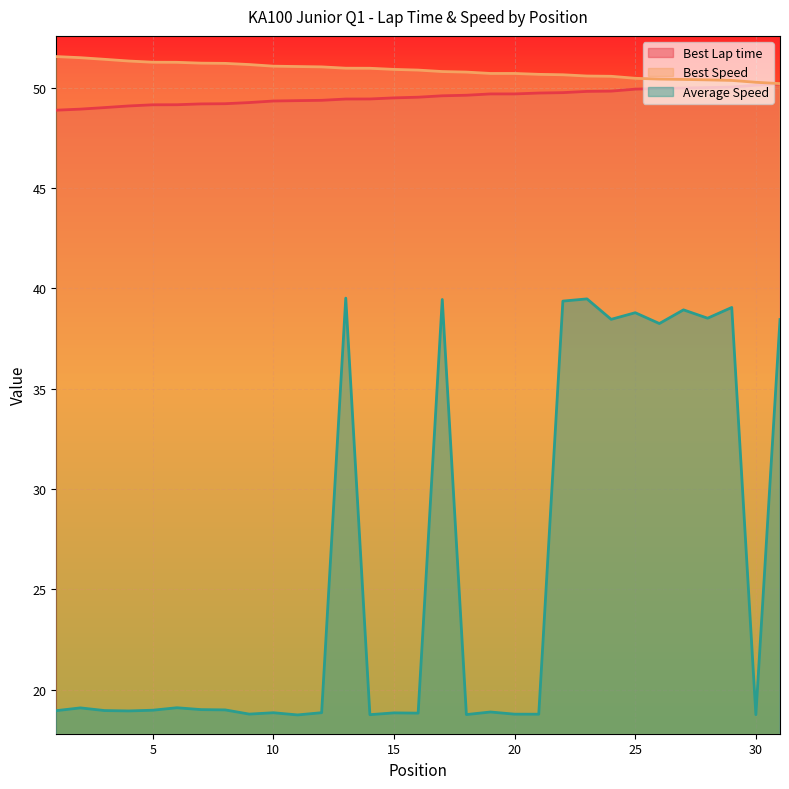

True or false: Best Speed and Best Lap time cross at least once.

False